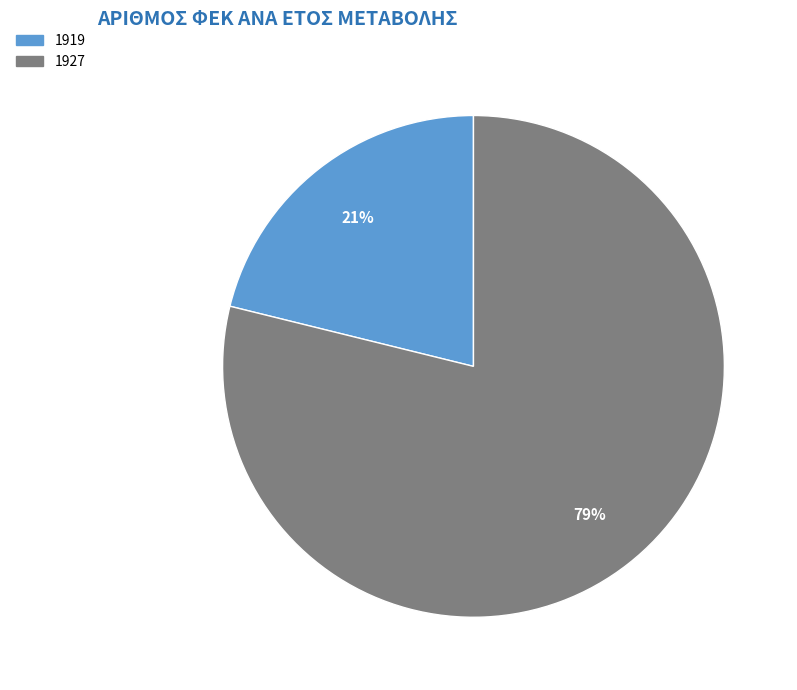

How many slices are in this pie chart?

2